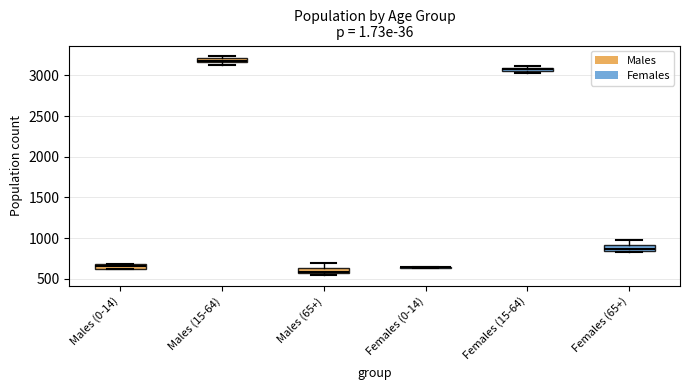

Where is the lower edge of the box for Males (0-14) on the y-axis? The values are not printed on the chart, so give them approximately, as read against the axis.

650